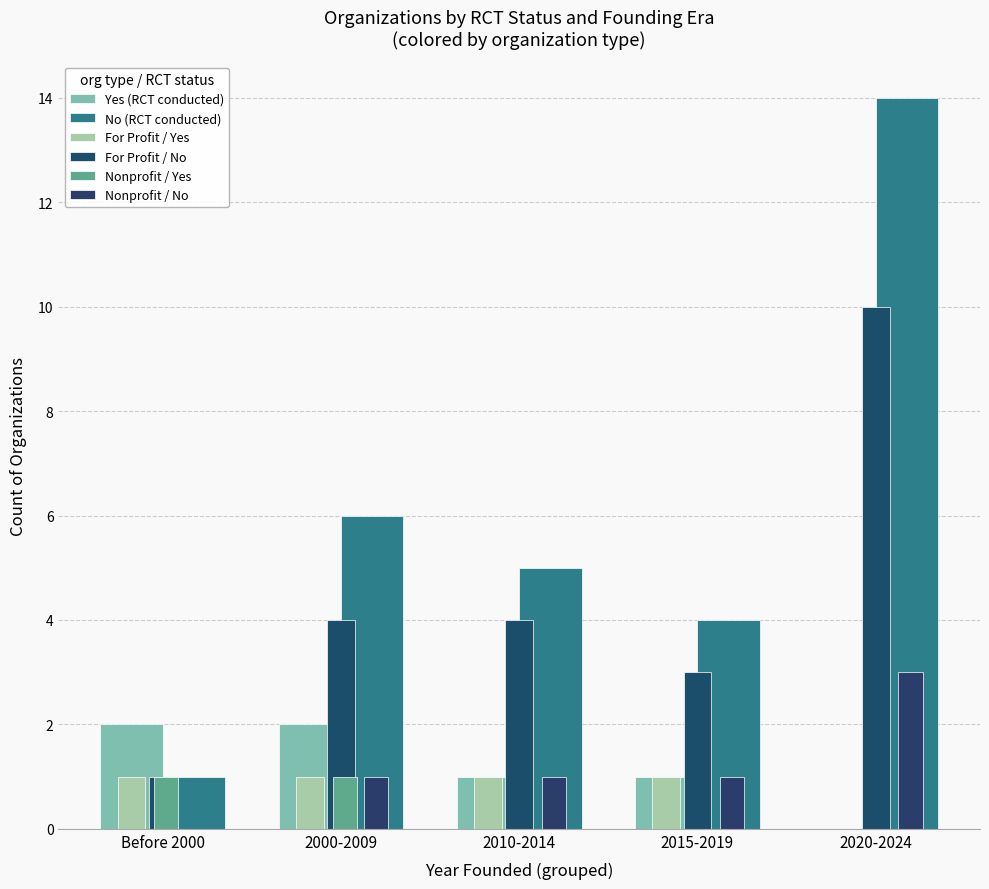

What is the average value of the Yes (RCT conducted) series?

1